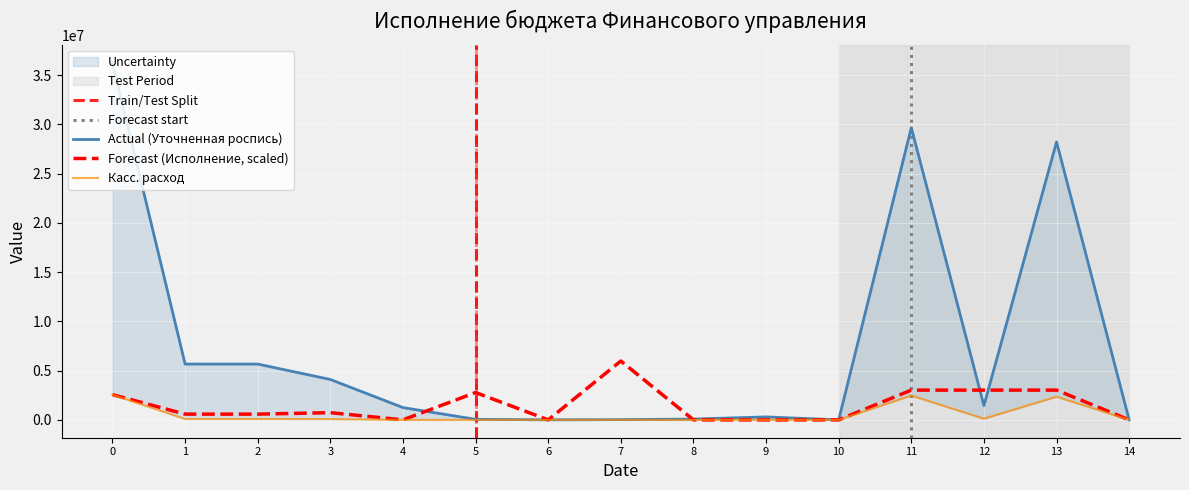

Which series has the largest total across all categories?

Уточненная роспись (план)